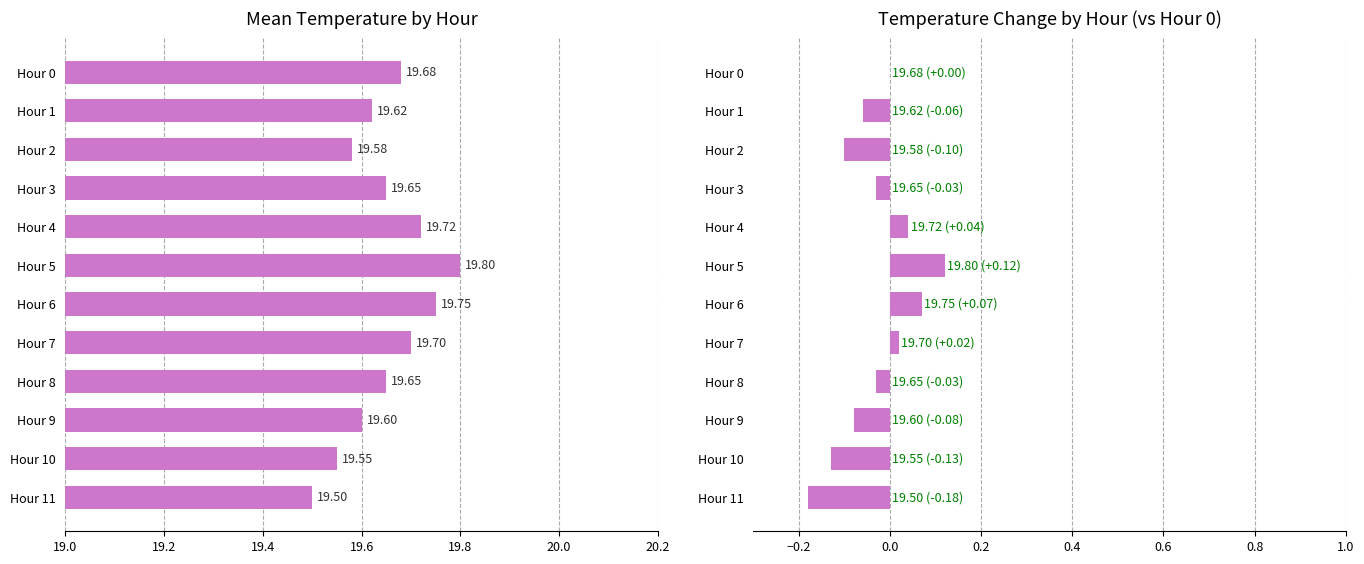

Rank the series at Hour 11 from lowest to highest value.

Temperature Change, Mean Temperature